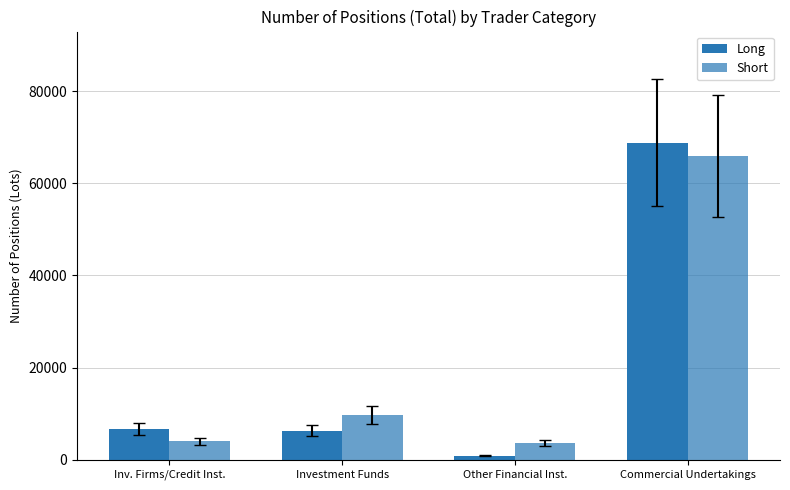

True or false: Long has a value of 912.9 at Other Financial Inst..

True